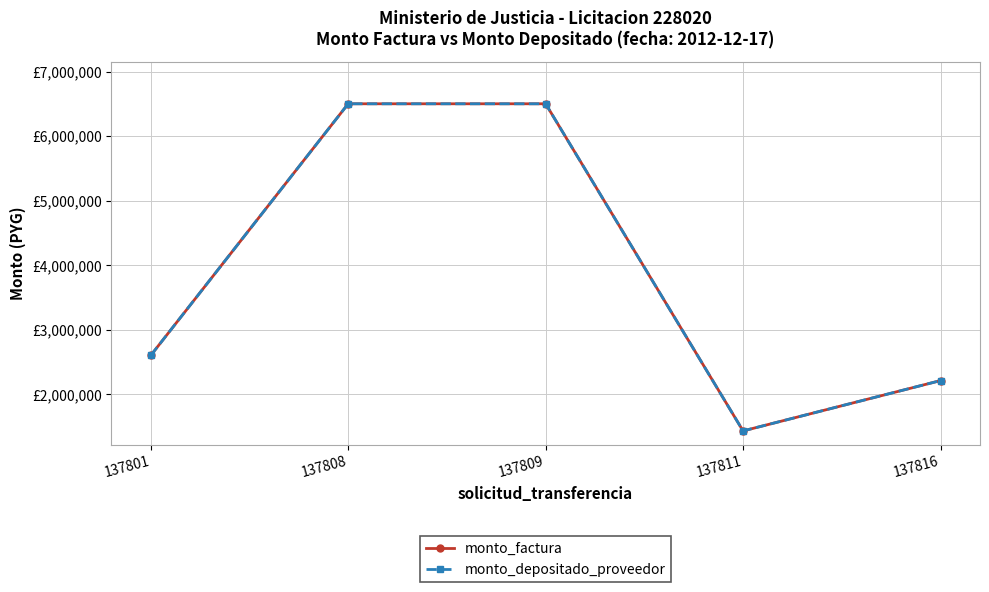

What is the average value of the monto_depositado_proveedor series?

3848000